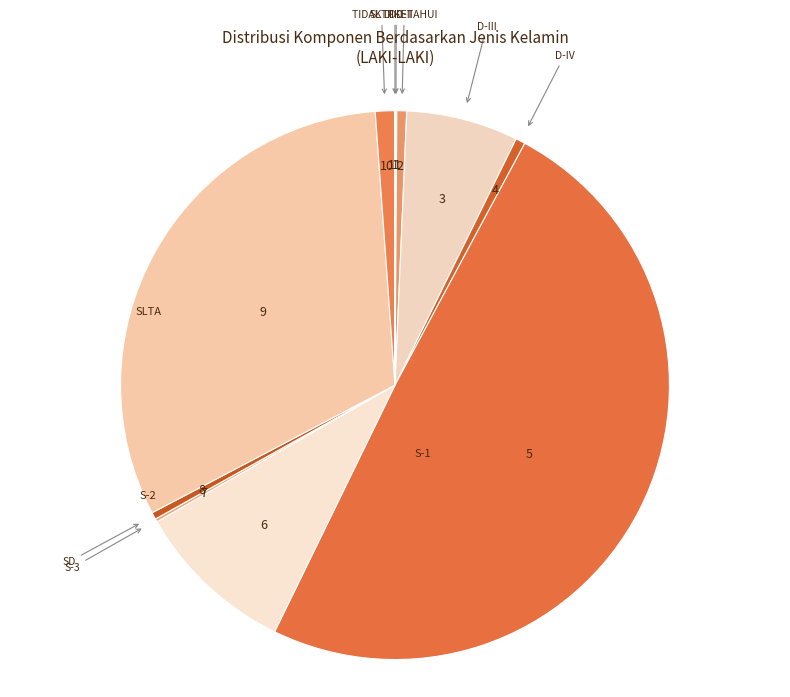

To the nearest percent, what is the average slice percentage?

9%